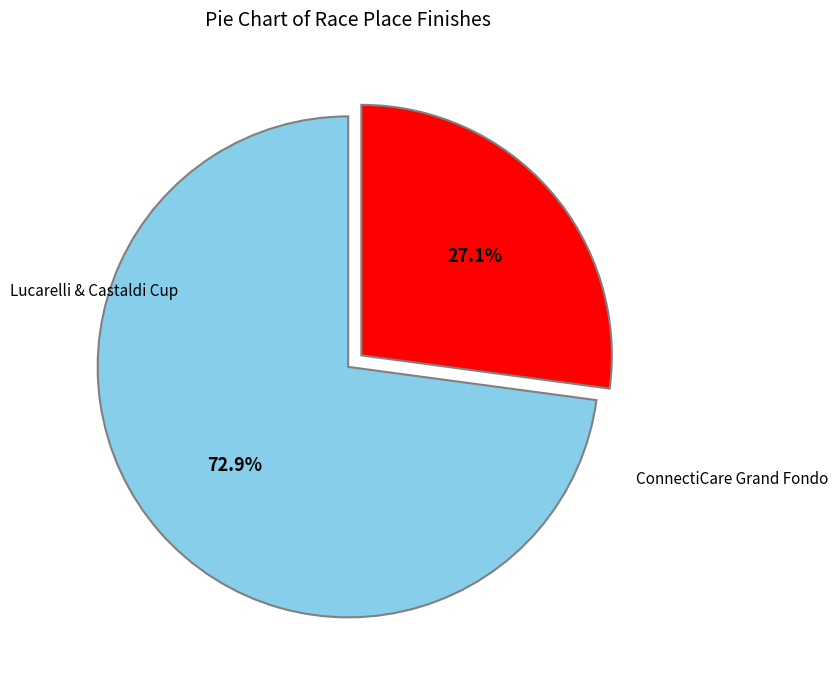

How many segments does this pie chart have?

2